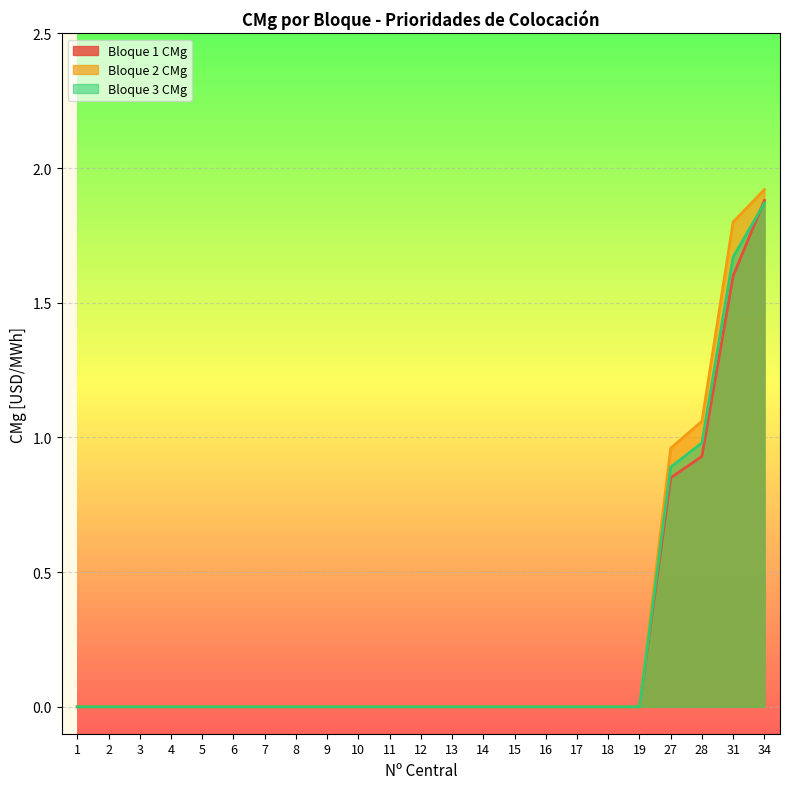

True or false: Bloque 1 CMg has more than 2 points higher than both neighbors.

False